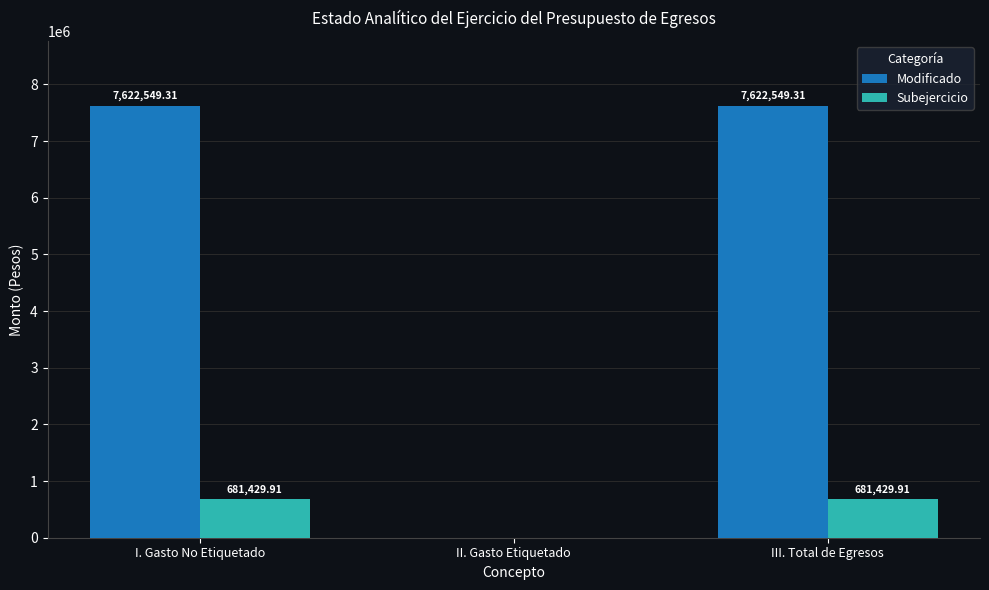

What is the maximum value shown in the chart?

7622549.3